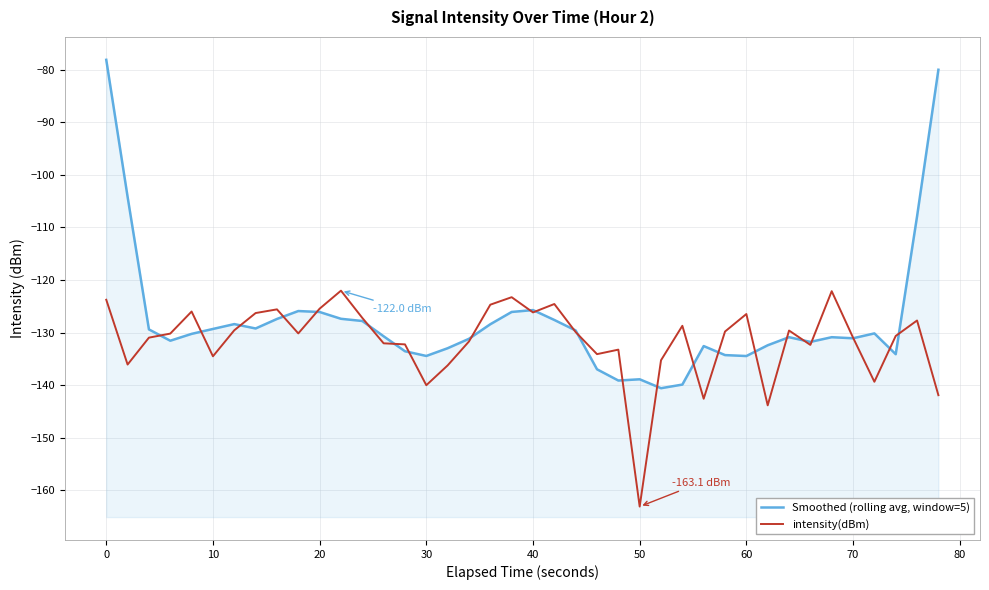

After their last crossing, which series has the higher values: Smoothed (rolling avg, window=5) or intensity(dBm)?

Smoothed (rolling avg, window=5)